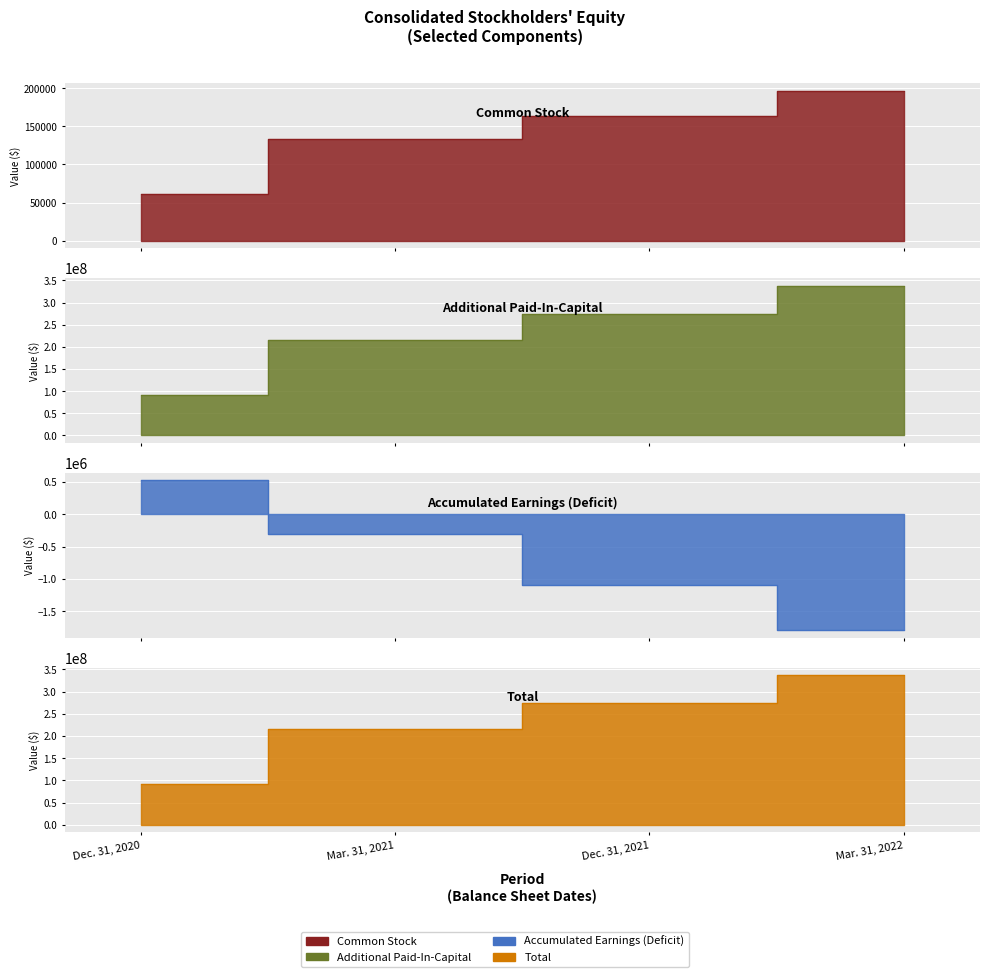

Rank the series by their maximum value, from lowest to highest.

Common Stock [Member], Accumulated Earnings (Deficit) [Member], Total, Additional Paid-In-Capital [Member]